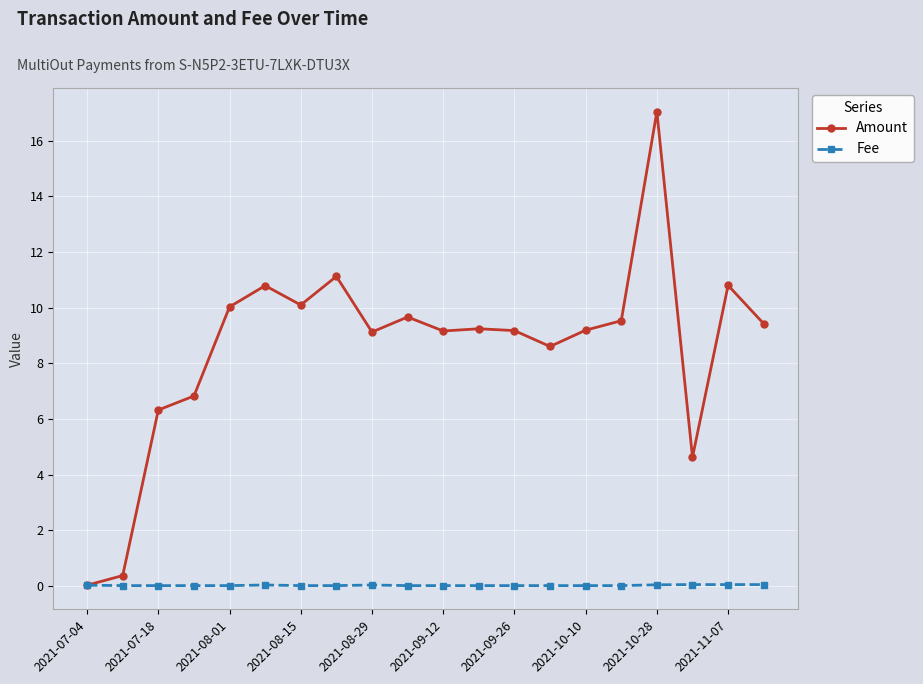

Rank the series by their average value, from lowest to highest.

Fee, Amount